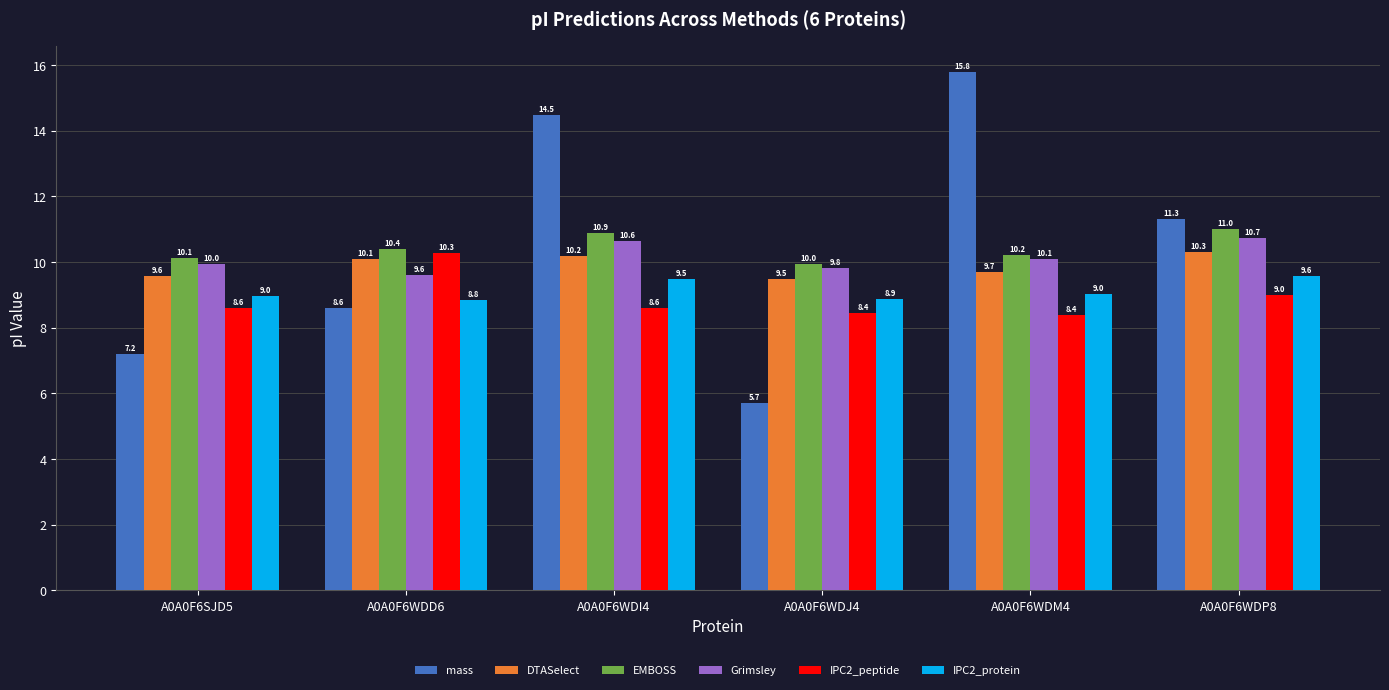

At which label is IPC2_peptide closest to 9?

A0A0F6WDP8